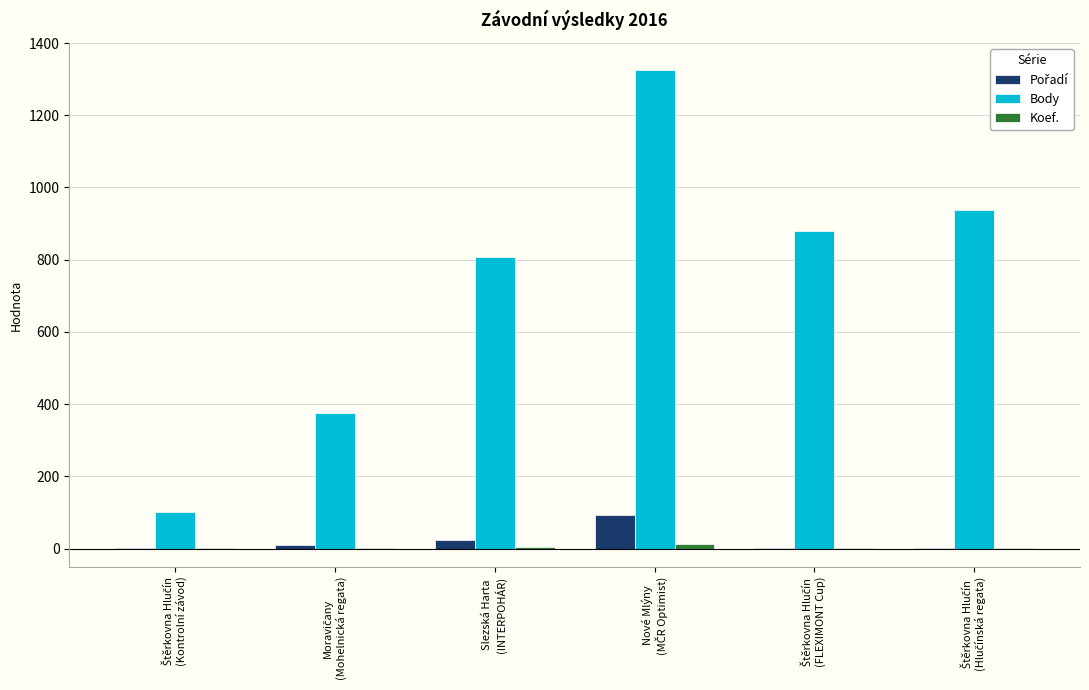

What is the greatest value displayed?

1324